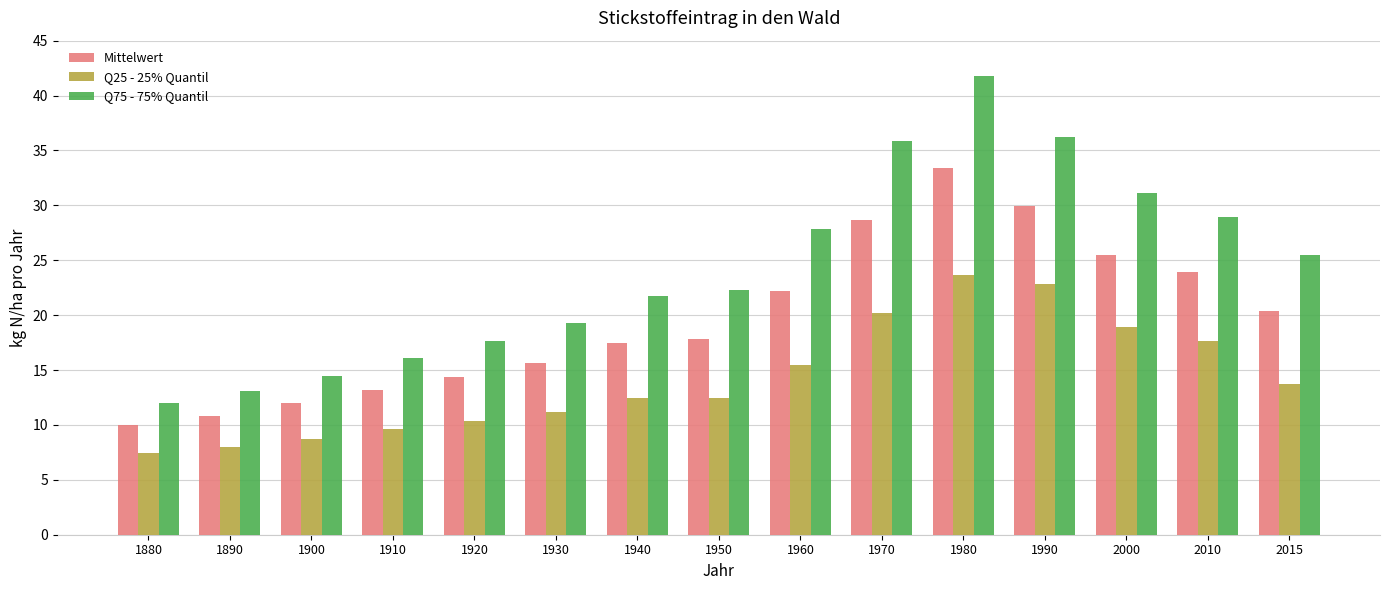

List the series in order of their overall mean, lowest first.

Q25 - 25% Quantil, Mittelwert, Q75 - 75% Quantil